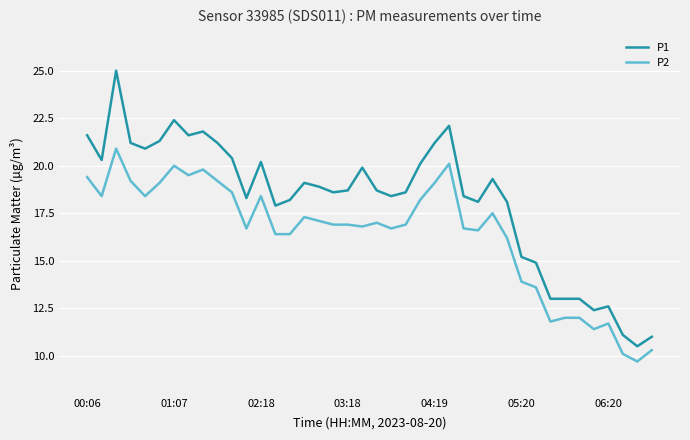

Which series has the largest total across all categories?

P1